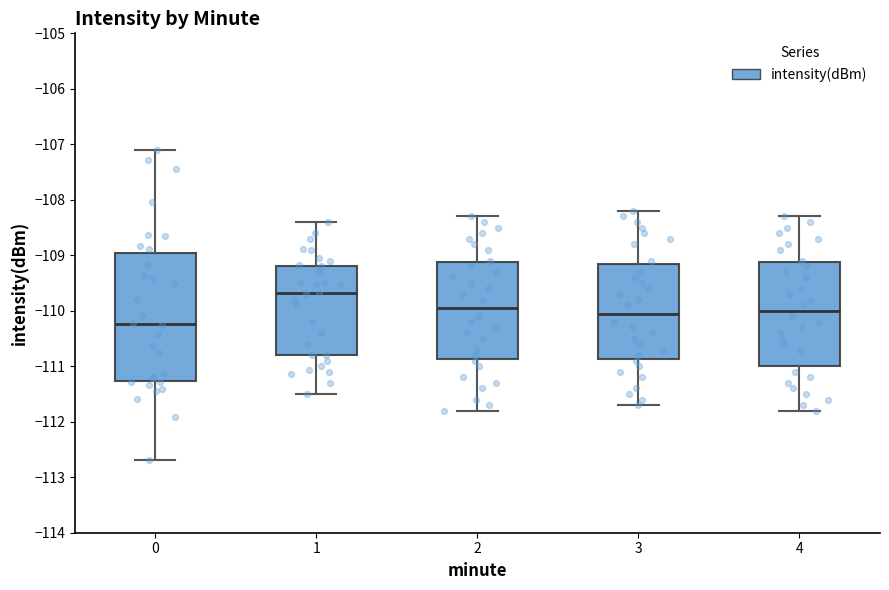

Where does the lower whisker of the box at x = 3 end on the y-axis? The values are not printed on the chart, so give them approximately, as read against the axis.

-111.7